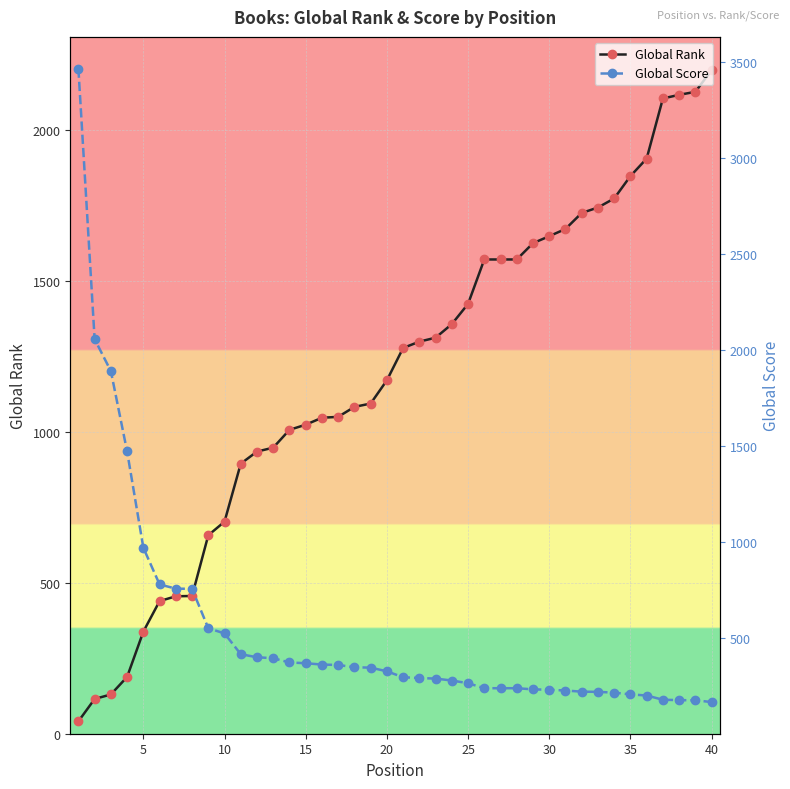

What is the highest value of the Global Score series?

3464